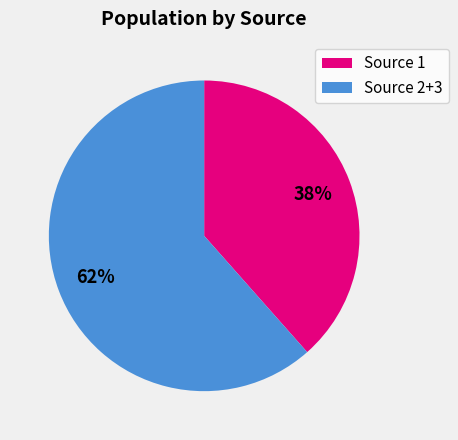

Is the sum of Source 1 and Source 2+3 greater than half?

Yes